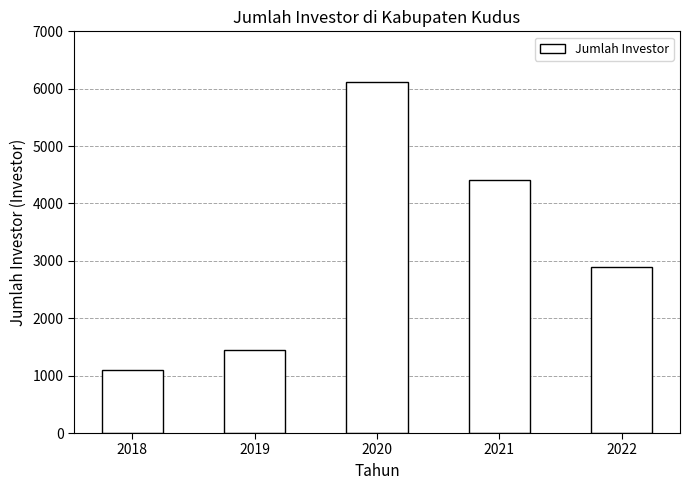

Between 2019 and 2022, which is larger?

2022